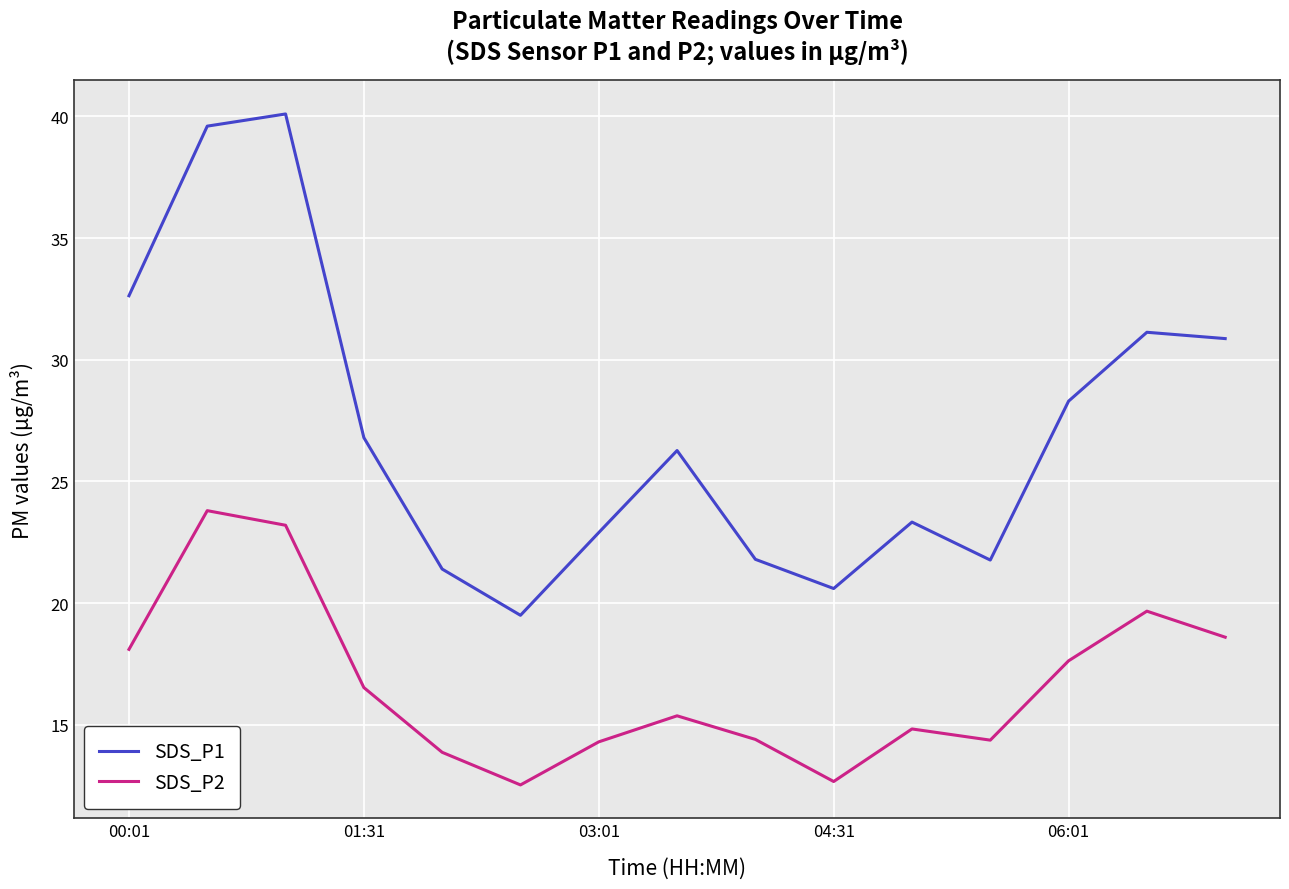

How many values in the SDS_P2 series are below 15?

7